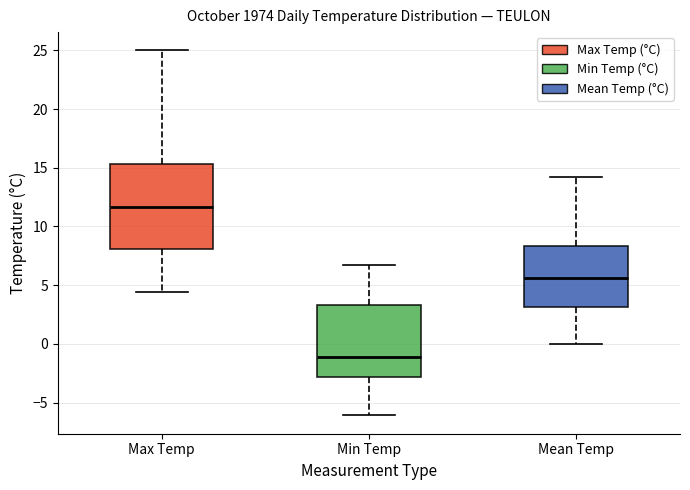

Which box is the tallest, from its lower edge to its upper edge?

Max Temp